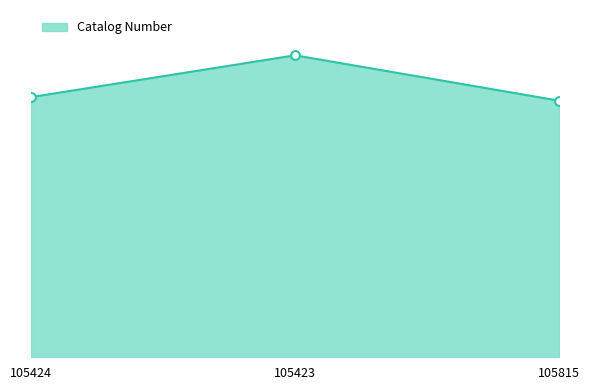

Which has a higher value, 105815 or 105423?

105423